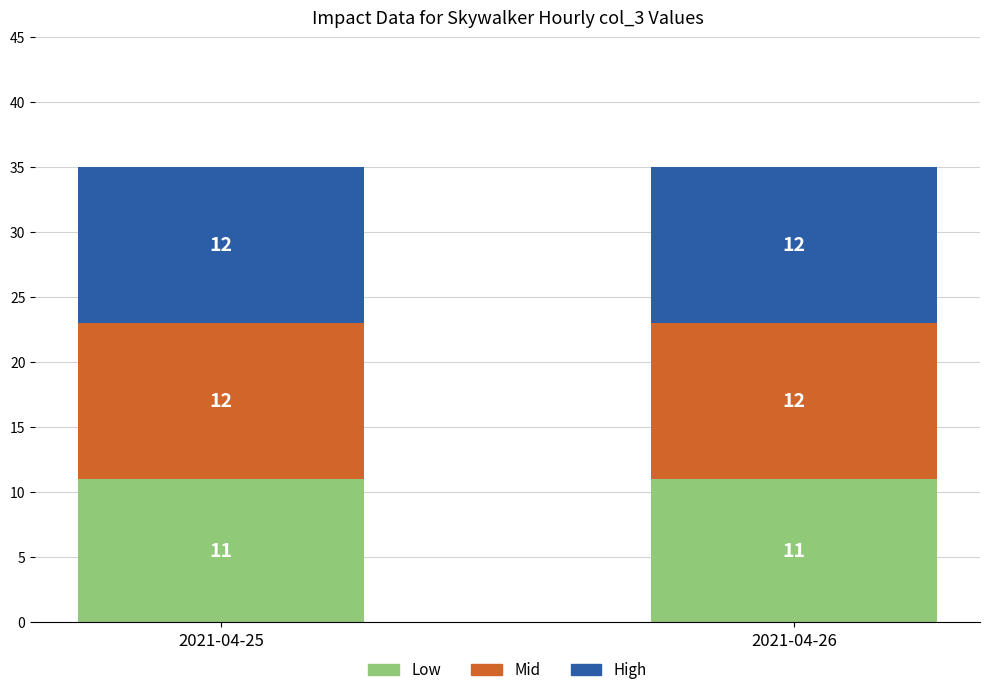

What is the sum of all Low values?

22